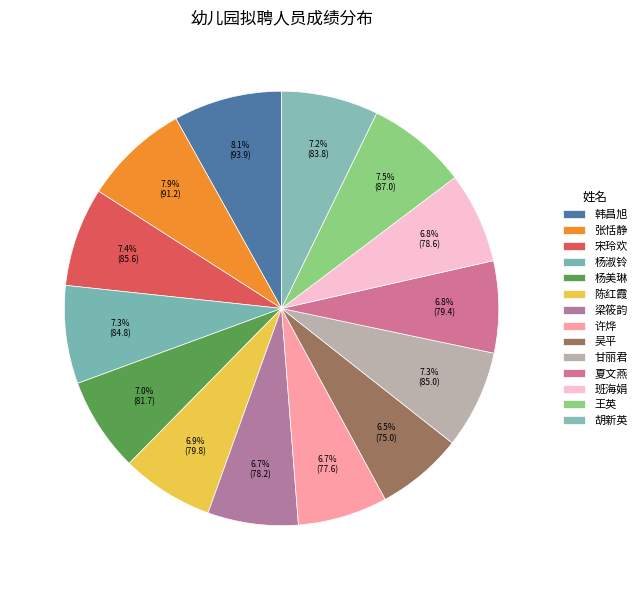

What is the largest slice in the pie chart?

韩昌旭